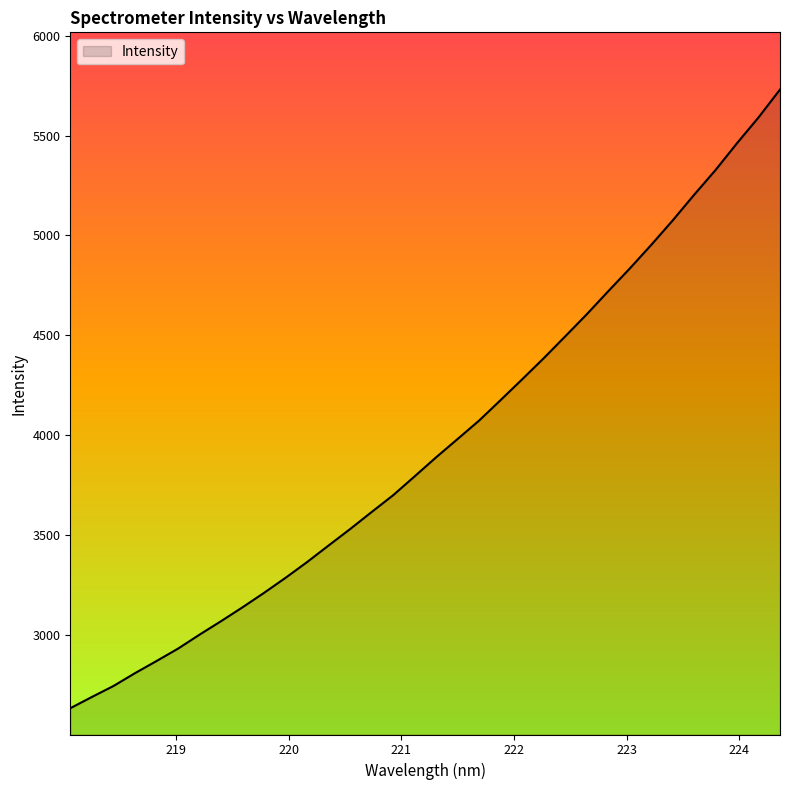

How many lines are shown in the chart?

1